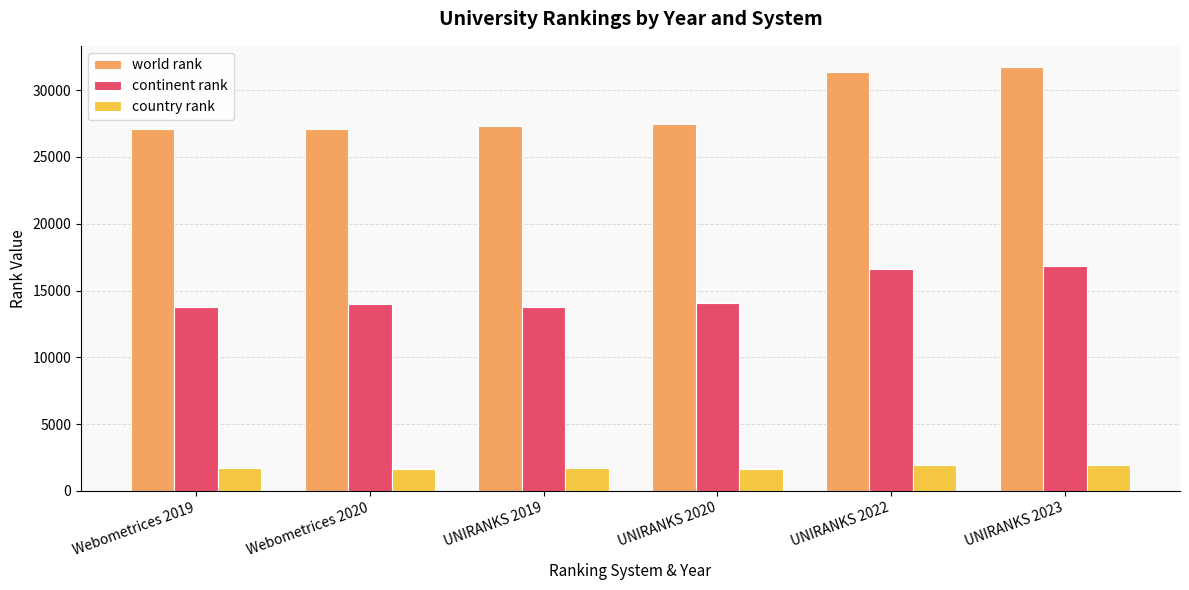

Is it true that country rank equals 575 at Webometrices 2019?

False